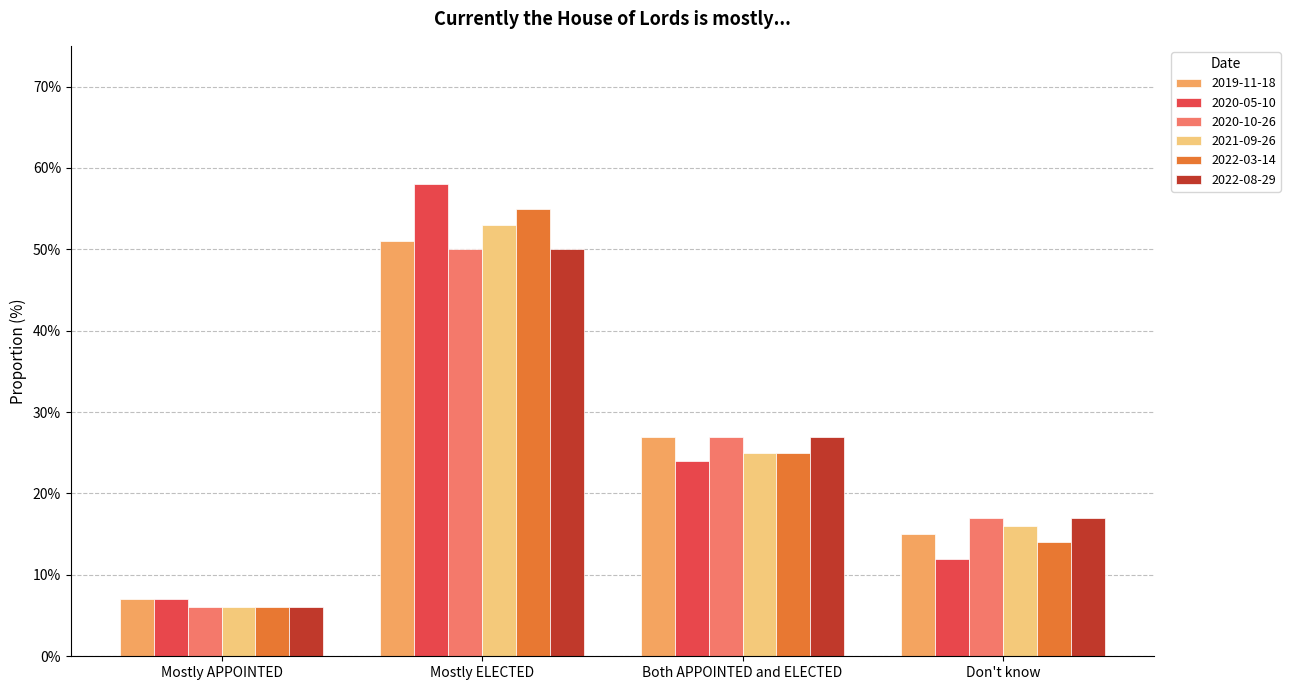

Is the value of 2022-08-29 at Both APPOINTED and ELECTED greater than the value of 2021-09-26 at Mostly ELECTED?

No